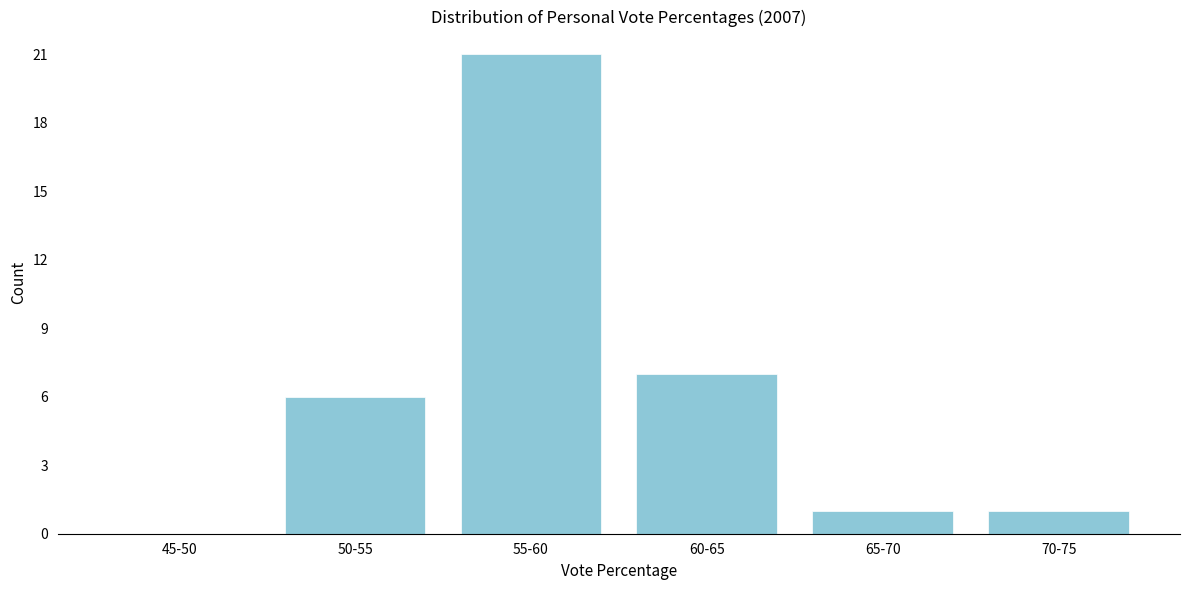

Reading left to right, transcribe all the data shown in this chart.

45-50=0	50-55=6	55-60=21	60-65=7	65-70=1	70-75=1